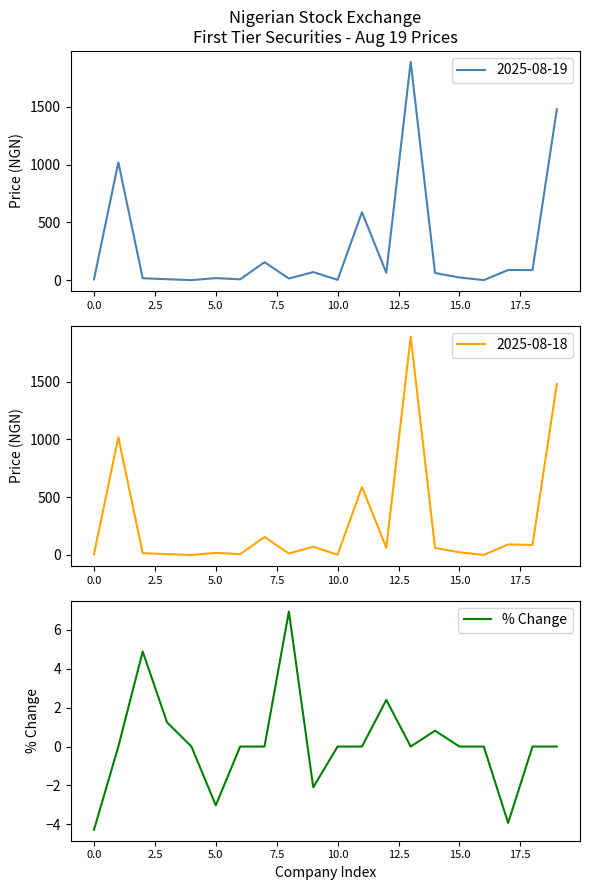

Is this an area chart (filled region under the line)?

No